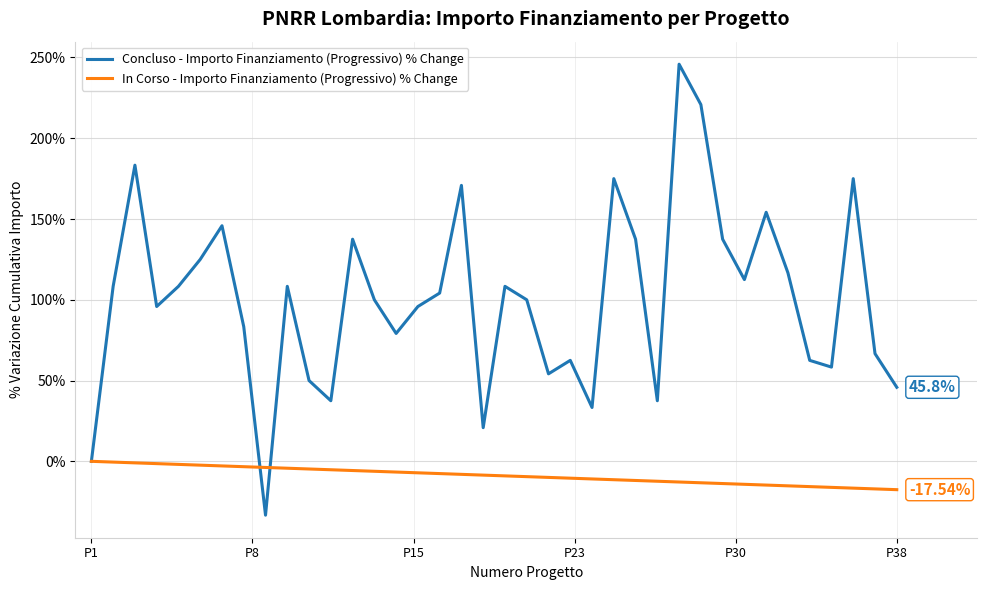

How many positive values are there?

36